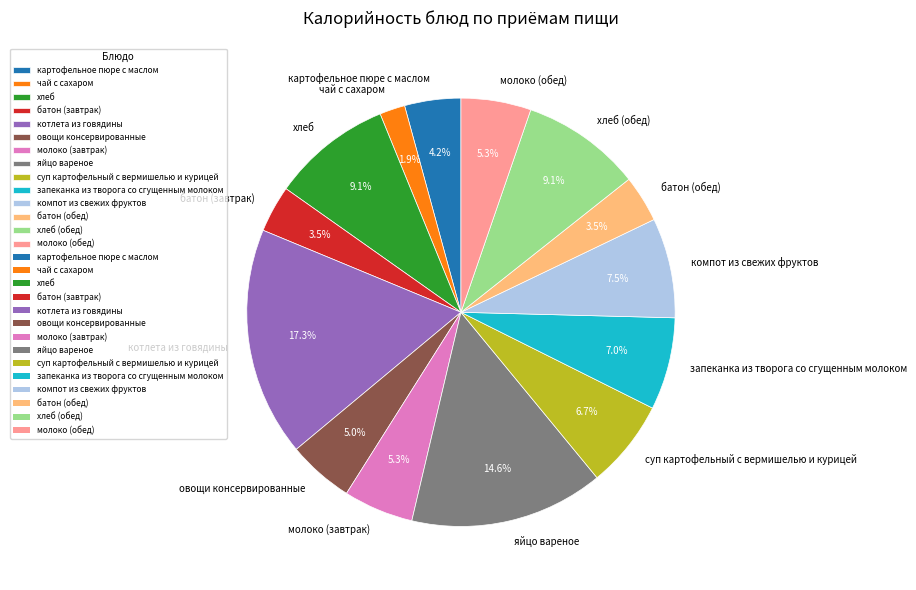

What percentage is NOT represented by хлеб?

90.9%